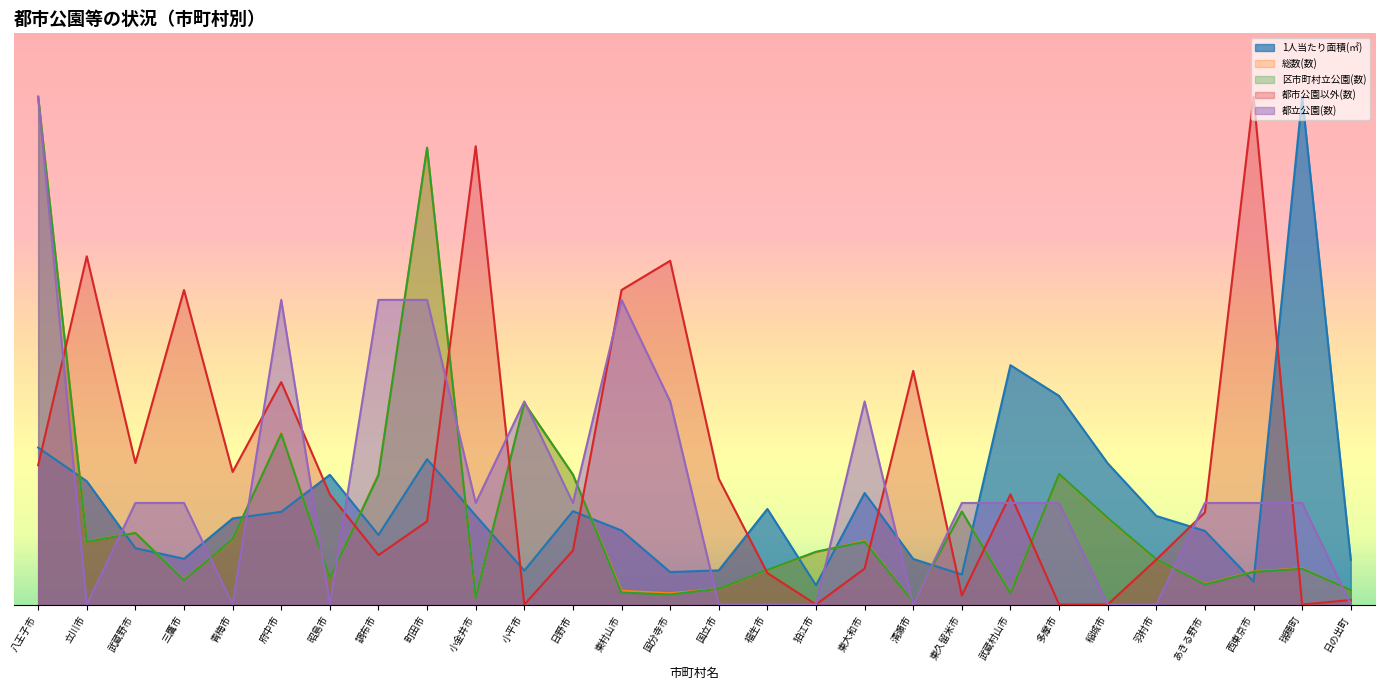

What is the value of the 総数(数) point at the 22nd from the left?

10.3